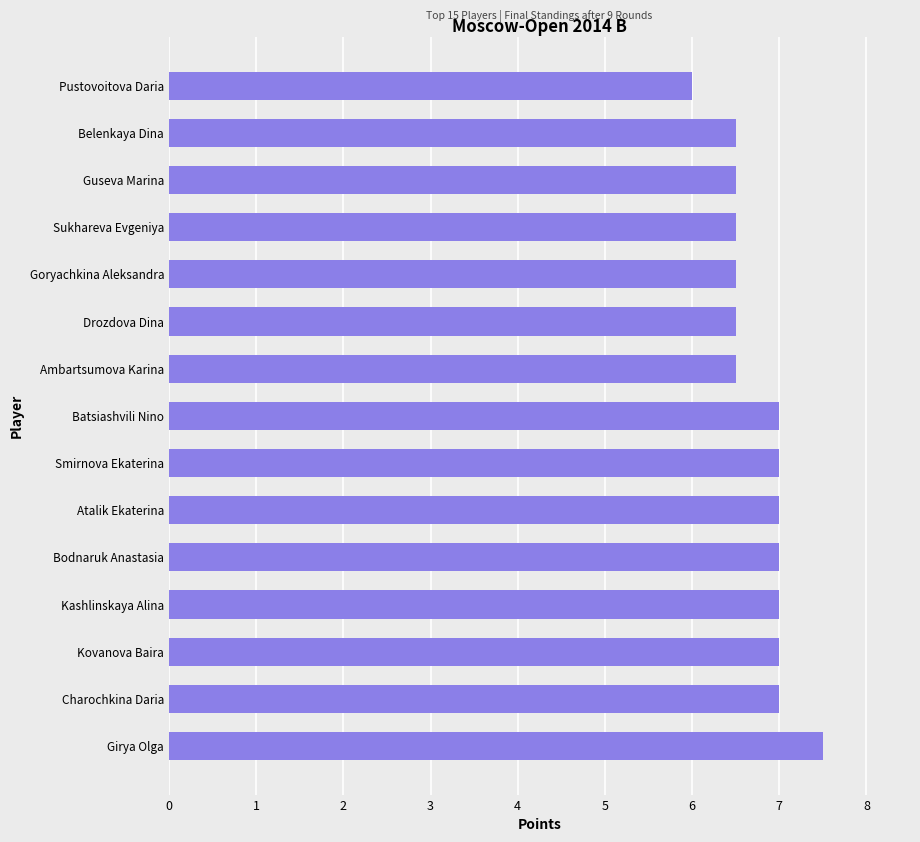

Is it true that the value at Belenkaya Dina is 10.3?

False